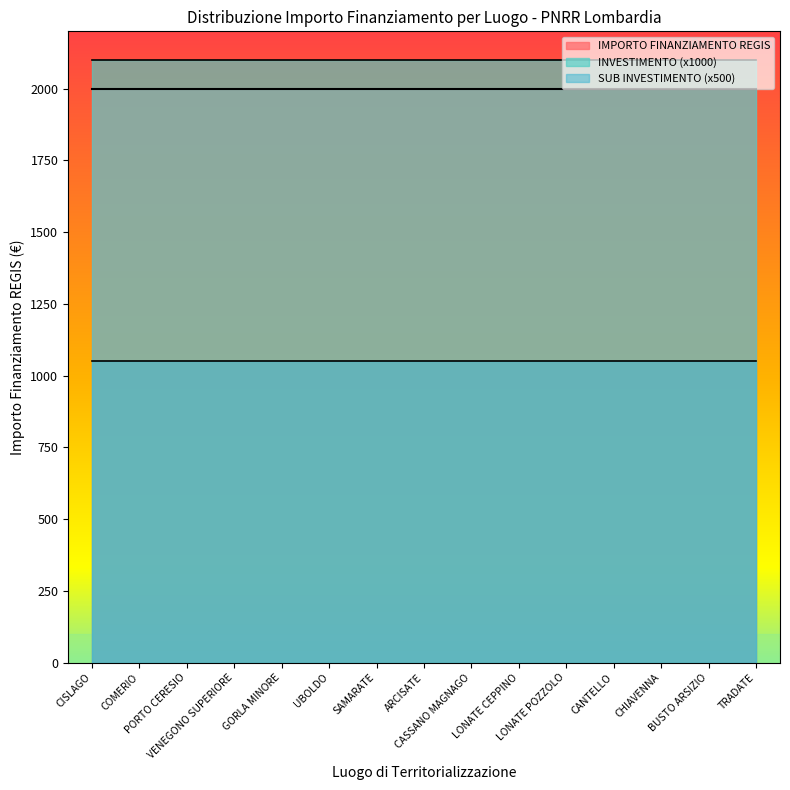

Reading right to left, extract all data points from this chart.

IMPORTO FINANZIAMENTO REGIS: 2000.0	2000.0	2000.0	2000.0	2000.0	2000.0	2000.0	2000.0	2000.0	2000.0	2000.0	2000.0	2000.0	2000.0	2000.0
INVESTIMENTO: 2.1	2.1	2.1	2.1	2.1	2.1	2.1	2.1	2.1	2.1	2.1	2.1	2.1	2.1	2.1
SUB INVESTIMENTO: 2.1	2.1	2.1	2.1	2.1	2.1	2.1	2.1	2.1	2.1	2.1	2.1	2.1	2.1	2.1